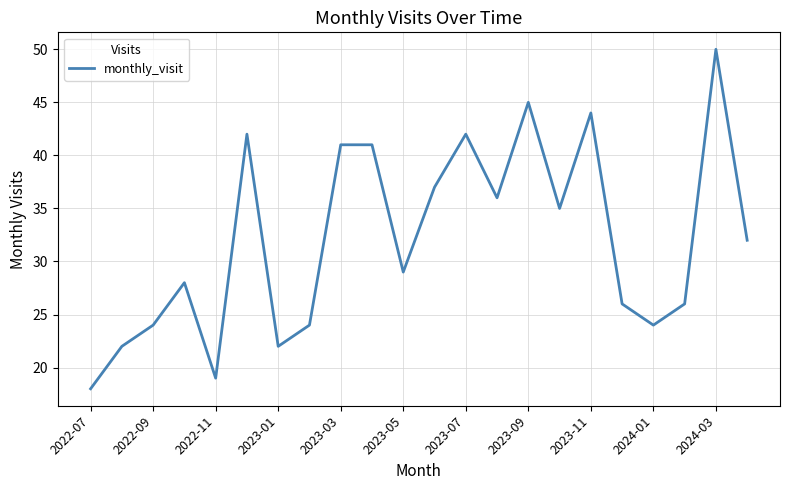

What is the maximum value shown in the chart?

50